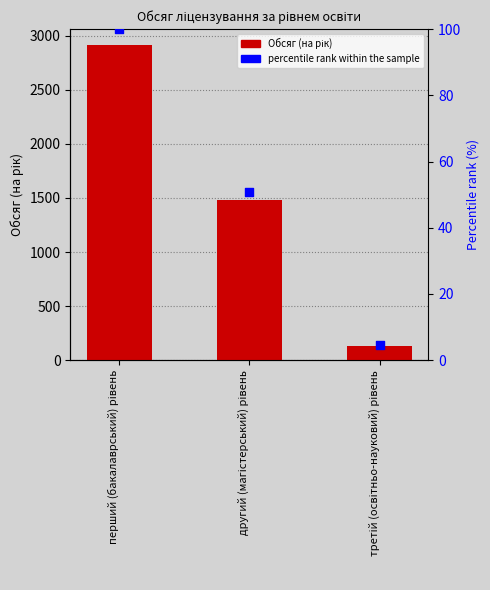

Is the value of percentile rank within the sample at другий (магістерський) рівень greater than the value of Обсяг (на рік) at перший (бакалаврський) рівень?

No